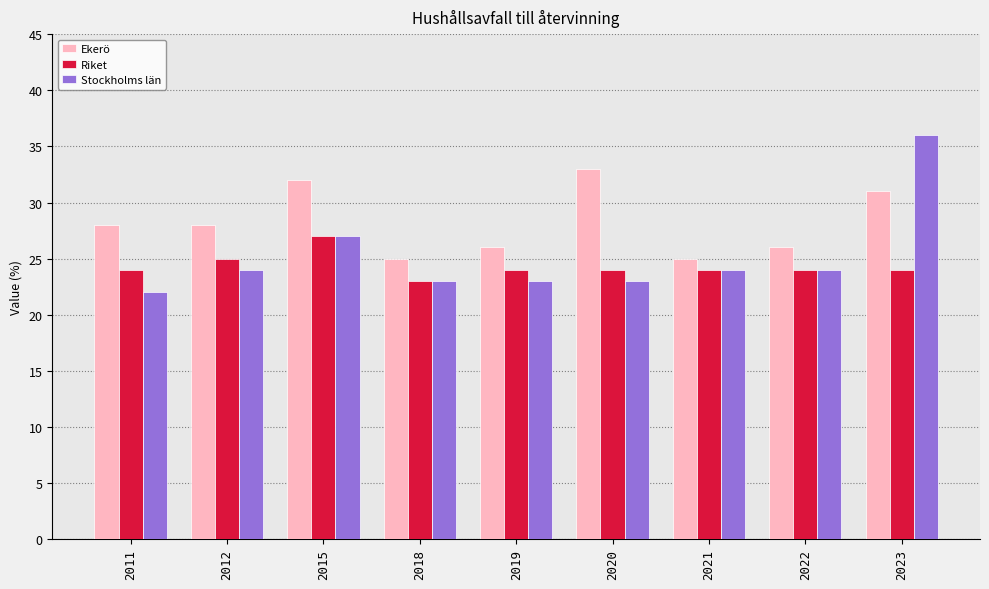

Count the number of data series in this chart.

3